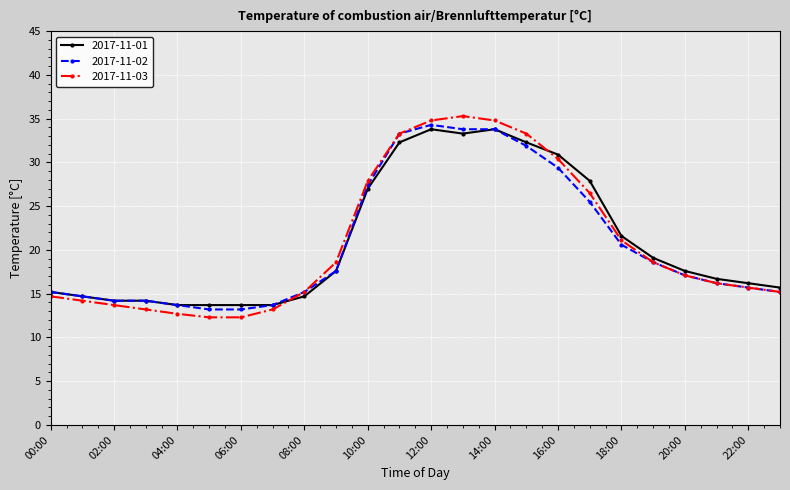

At how many categories does at least one series exceed 26?

8